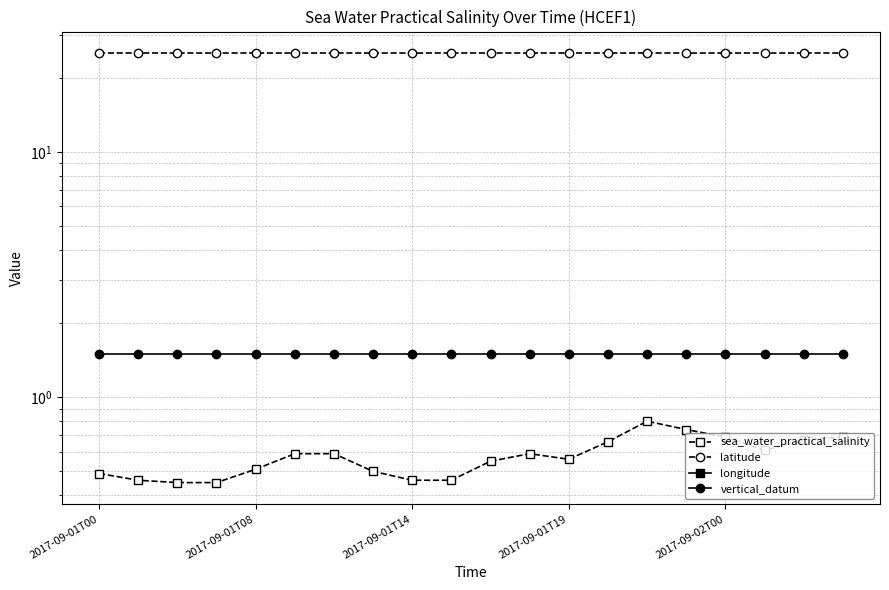

True or false: longitude and latitude cross at least once.

False